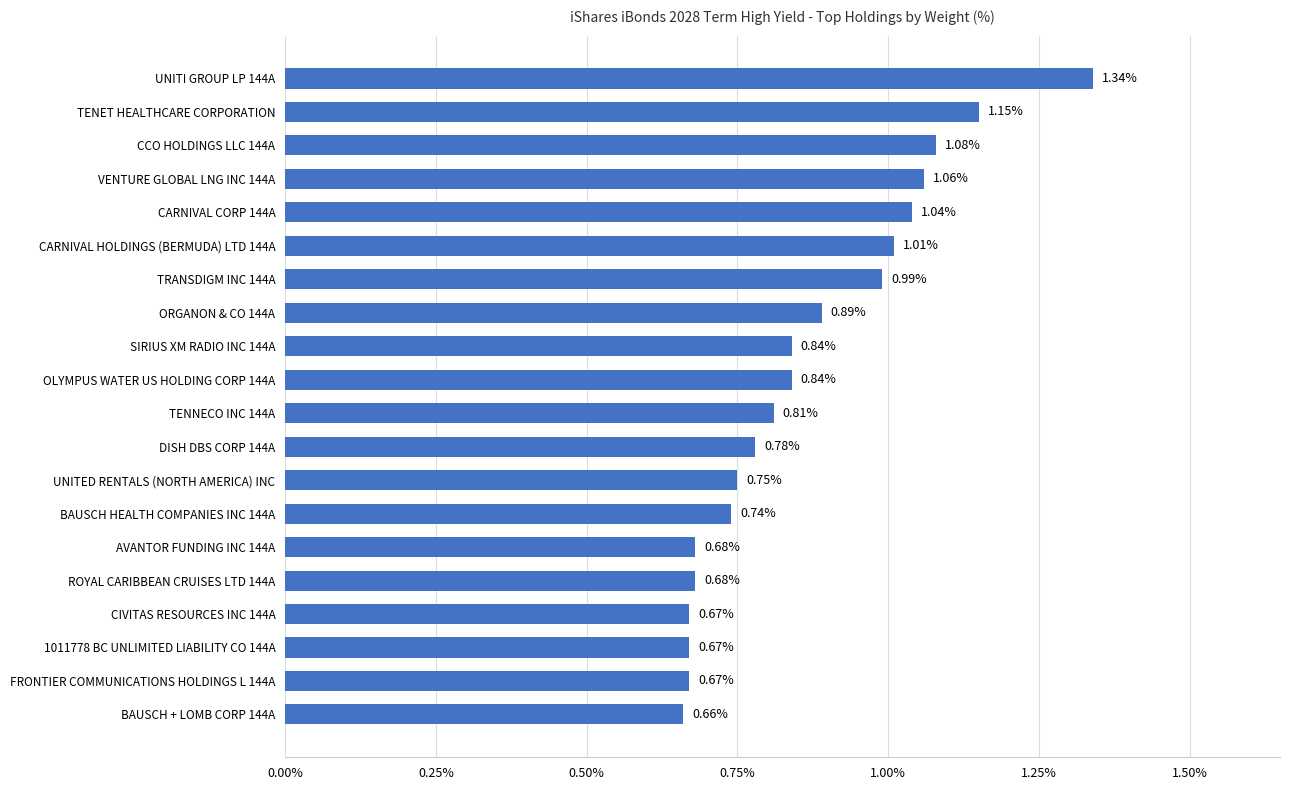

Which has a higher value, FRONTIER COMMUNICATIONS HOLDINGS L 144A or SIRIUS XM RADIO INC 144A?

SIRIUS XM RADIO INC 144A